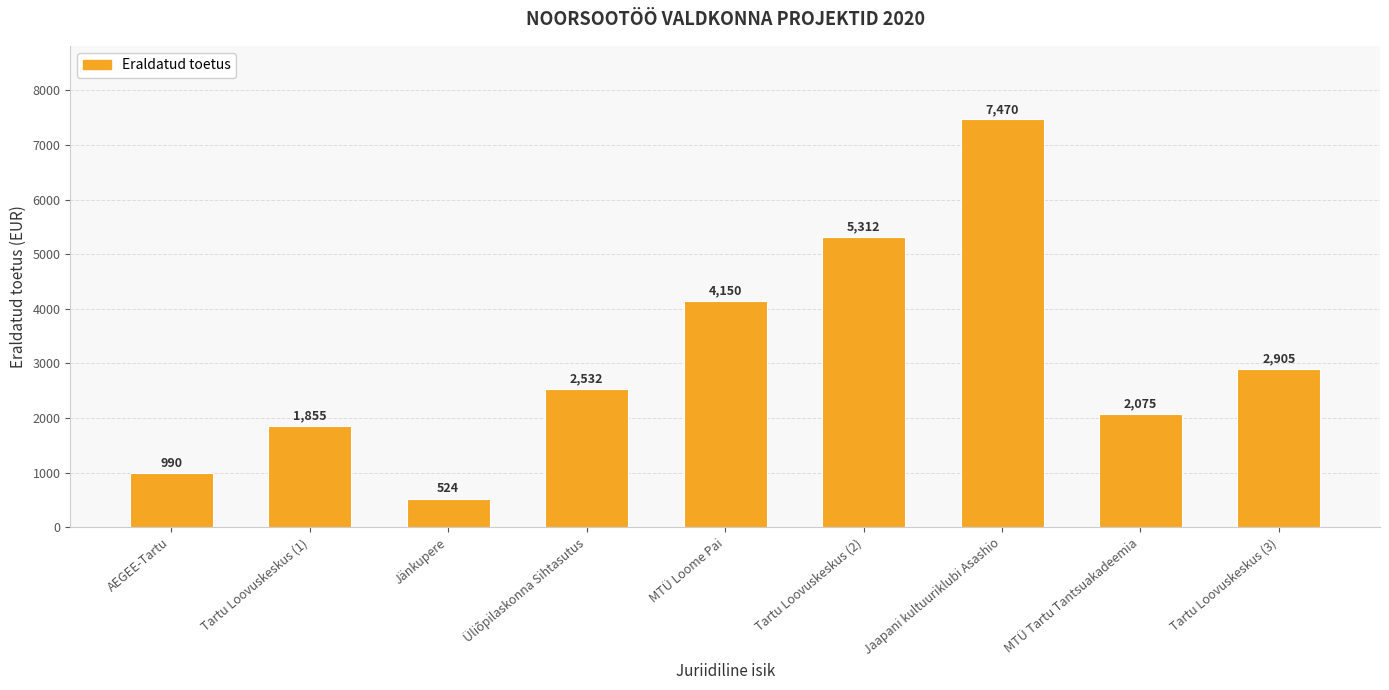

What is the sum of the values at AEGEE-Tartu and MTÜ Loome Pai?

5140